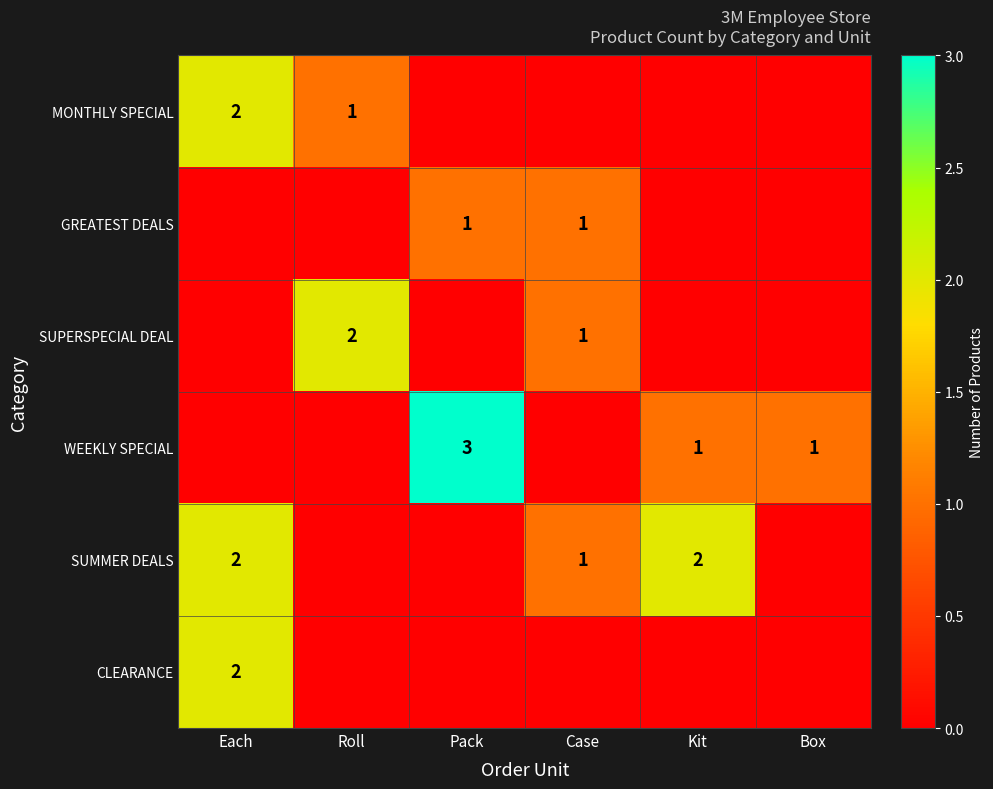

What is the difference between the highest and lowest values at Kit?

2